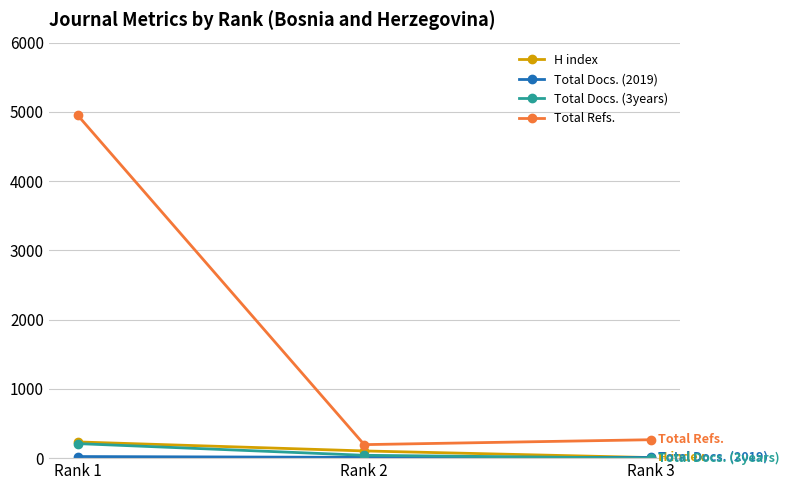

How many lines are shown in the chart?

4